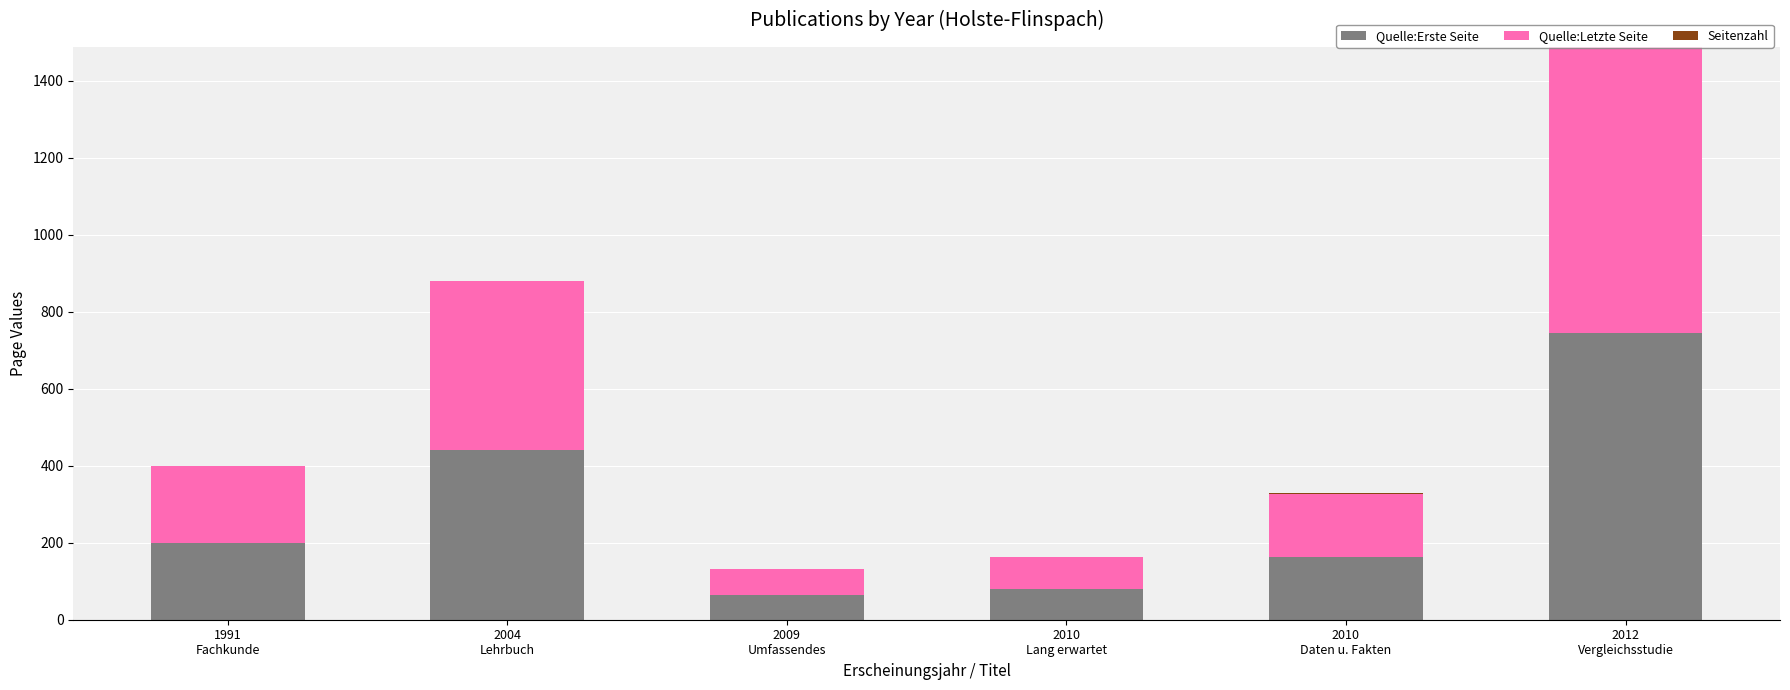

What is the maximum value for Quelle:Erste Seite?

744